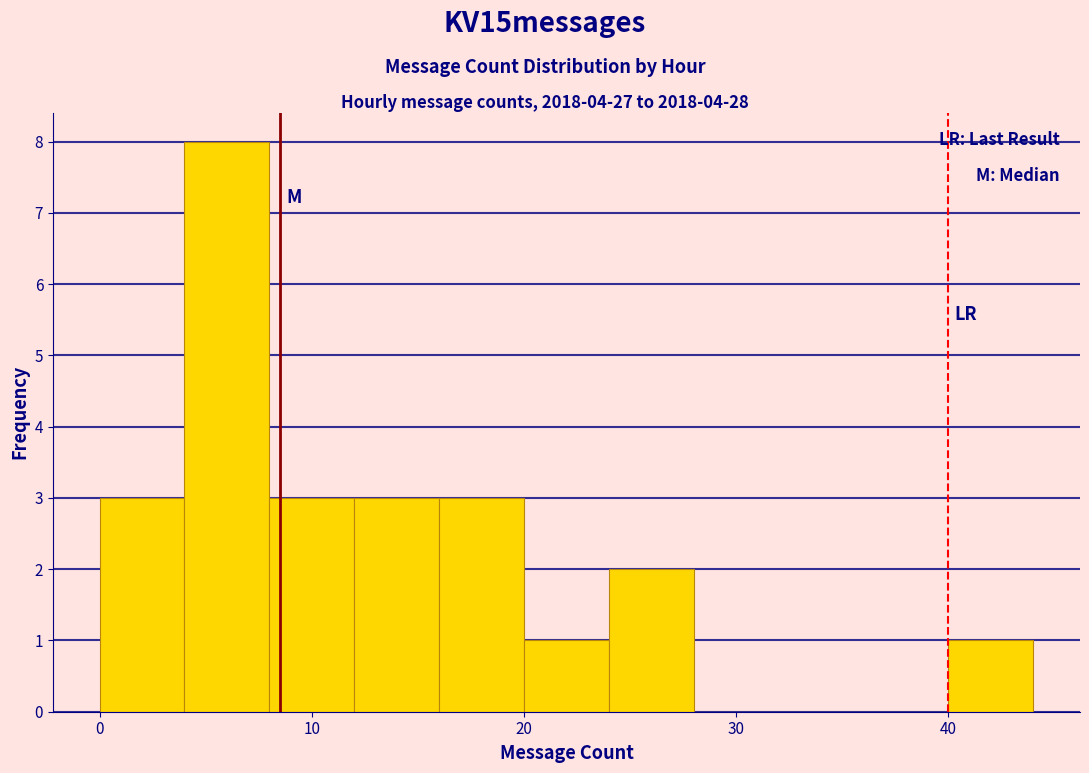

Reading left to right, list every bar in this chart as the range it spans on the x-axis followed by its height. The values are not printed on the chart, so give them approximately, as read against the axis.

0 to 4: 3
4 to 8: 8
8 to 12: 3
12 to 16: 3
16 to 20: 3
20 to 24: 1
24 to 28: 2
28 to 32: 0
32 to 36: 0
36 to 40: 0
40 to 44: 1